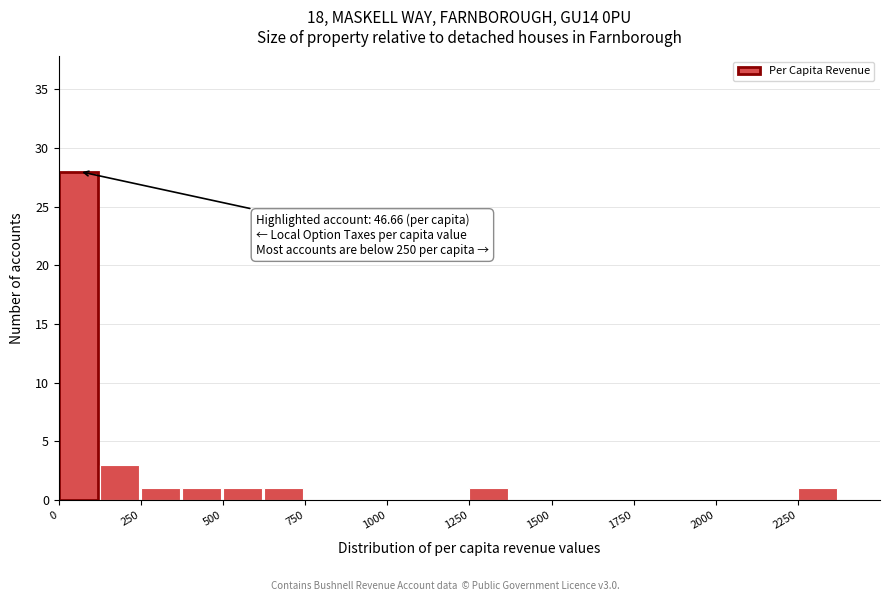

Around what value on the x-axis is the tallest bar? Give the approximate position of its centre, as read against the axis.

50